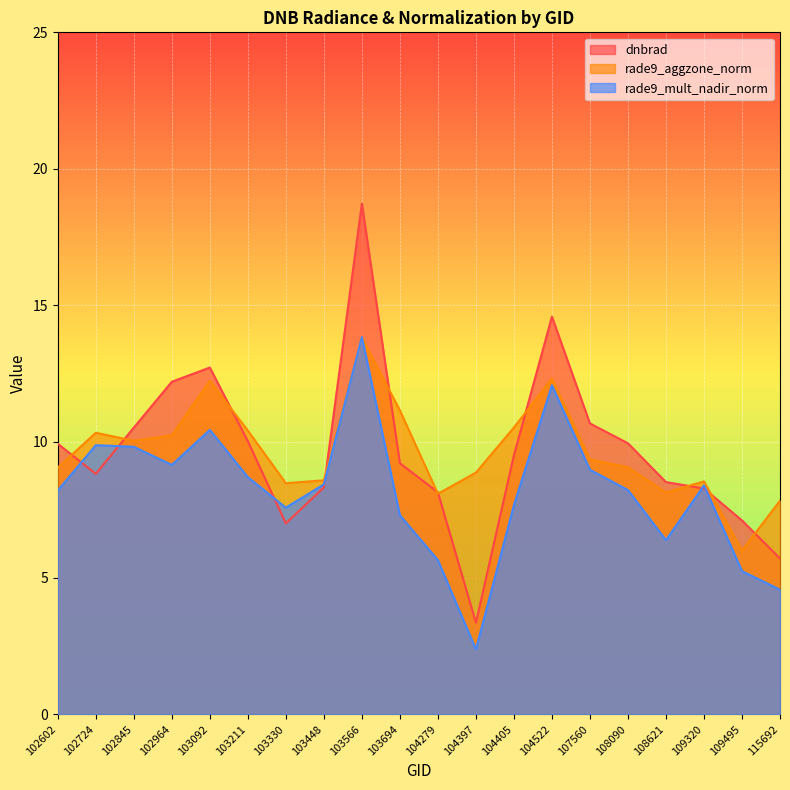

The value of dnbrad at 103092 is 12.7. True or false?

True